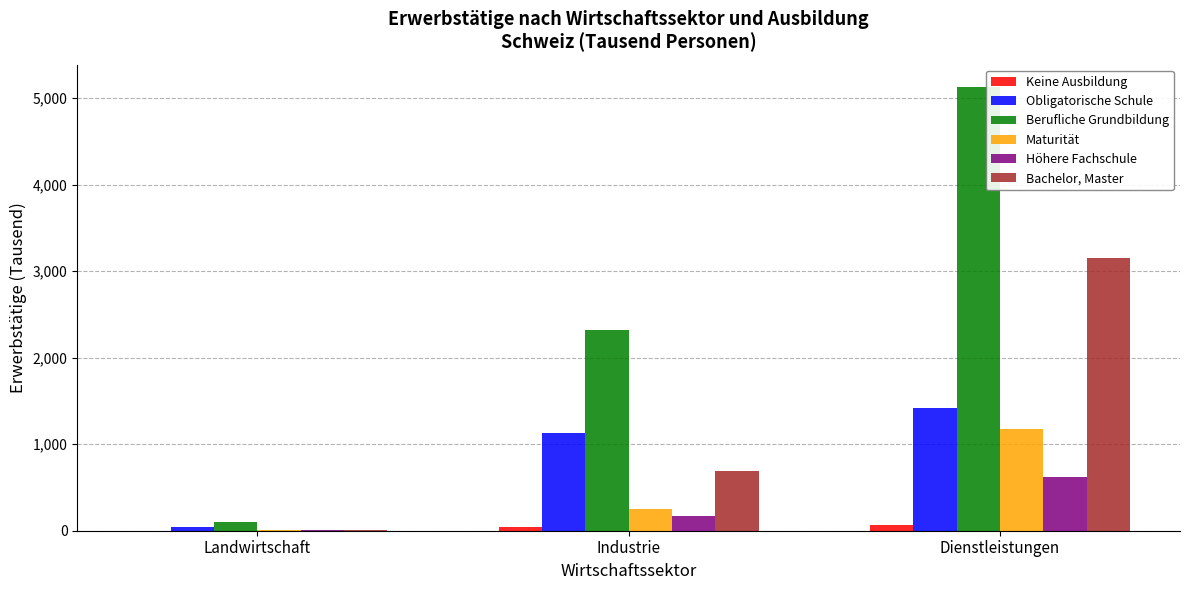

Which series has the largest range (max minus min)?

Berufliche Grundbildung